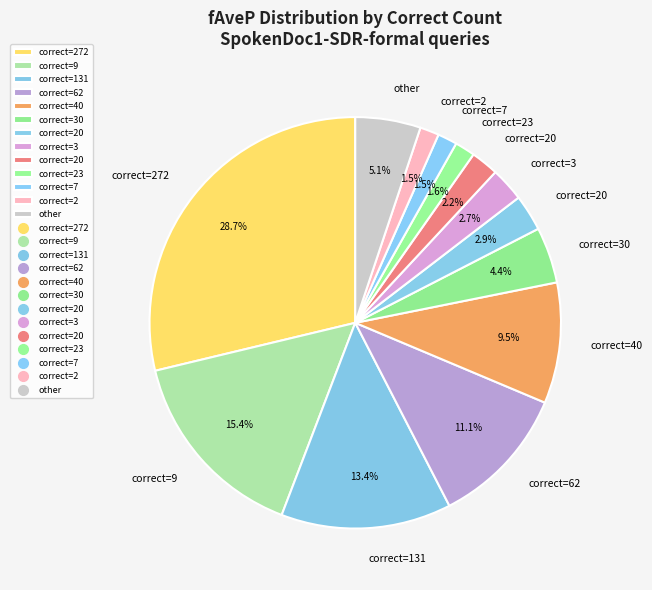

Count the number of slices in the pie.

13